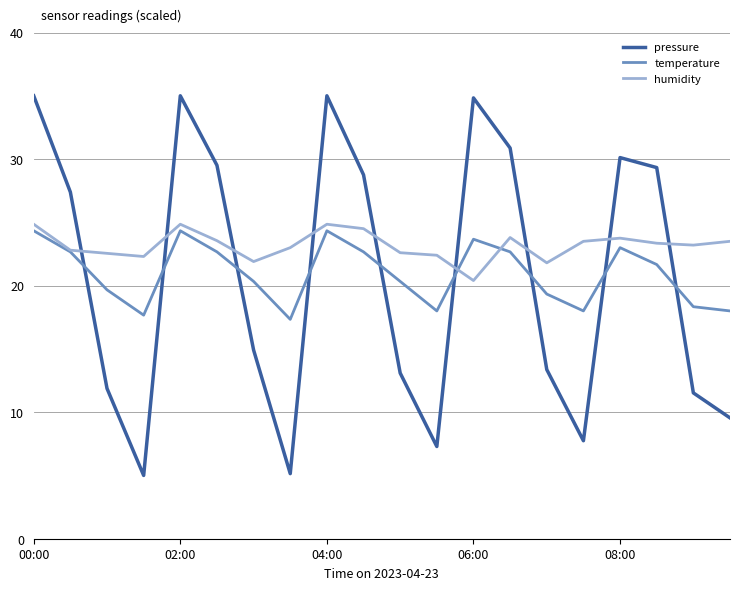

What is the lowest value of the pressure series?

5.0